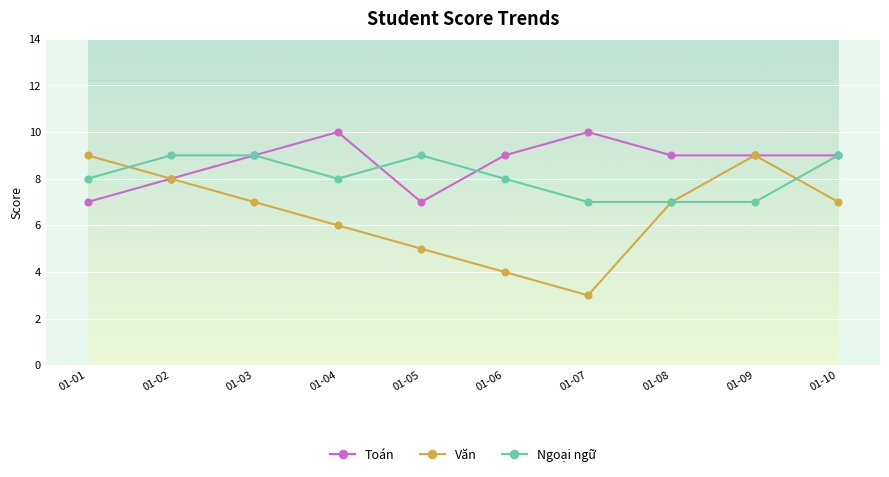

At which category does the chart reach its minimum across all series?

01-07